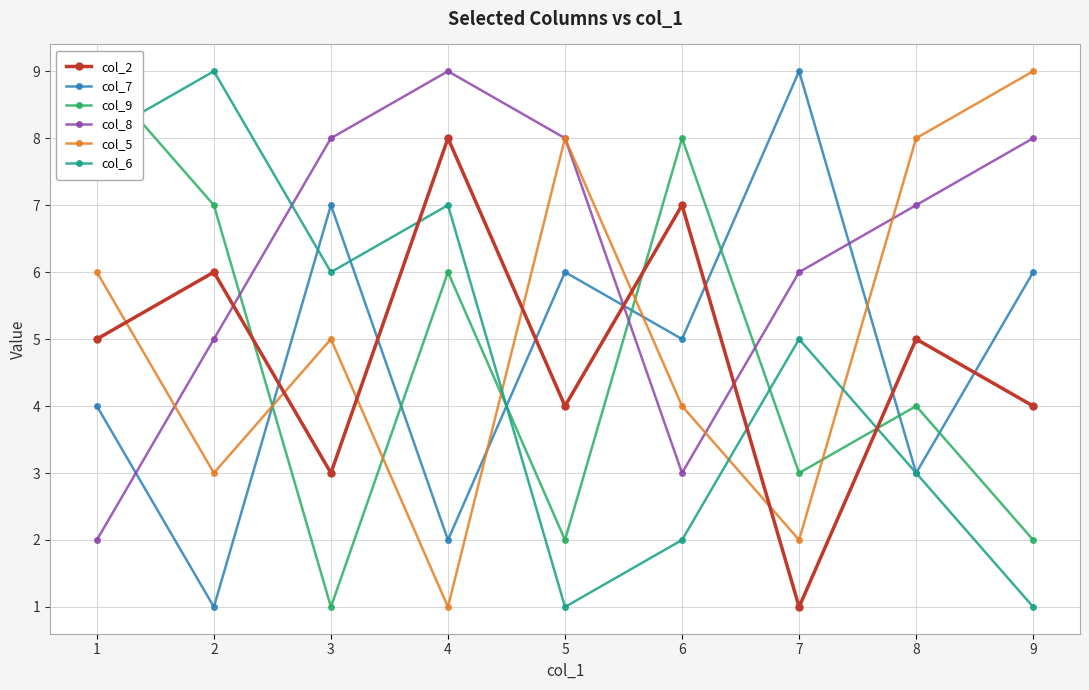

Which series has the widest spread of values?

col_7